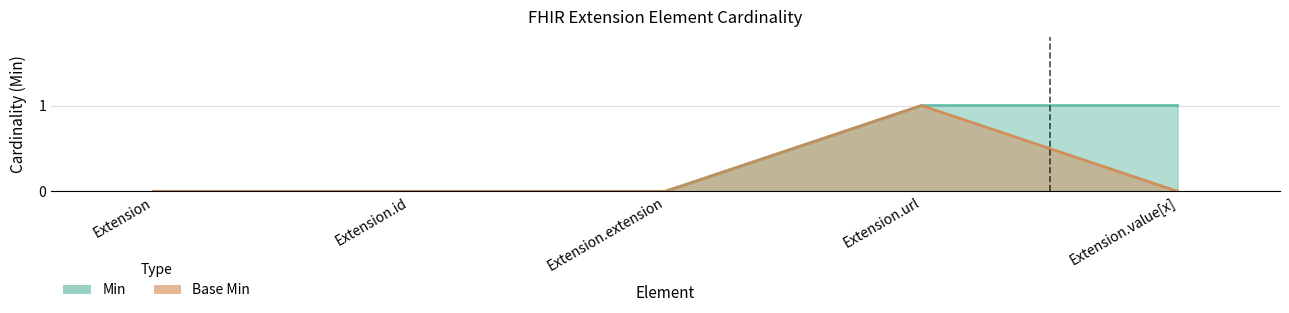

How many categories are shown in the chart?

5